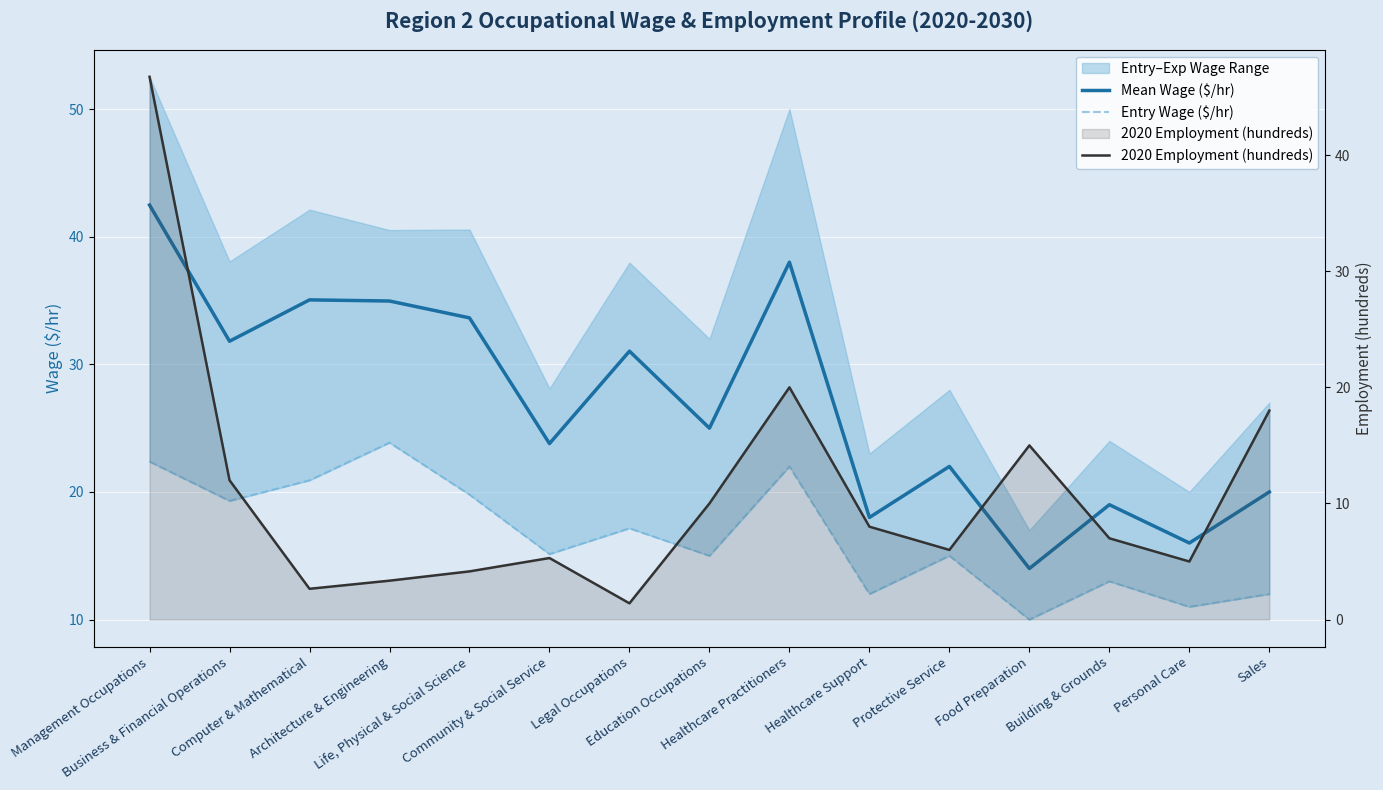

What is the sum of the Entry Wage ($/hr) values at Architecture & Engineering and Healthcare Practitioners?

45.9